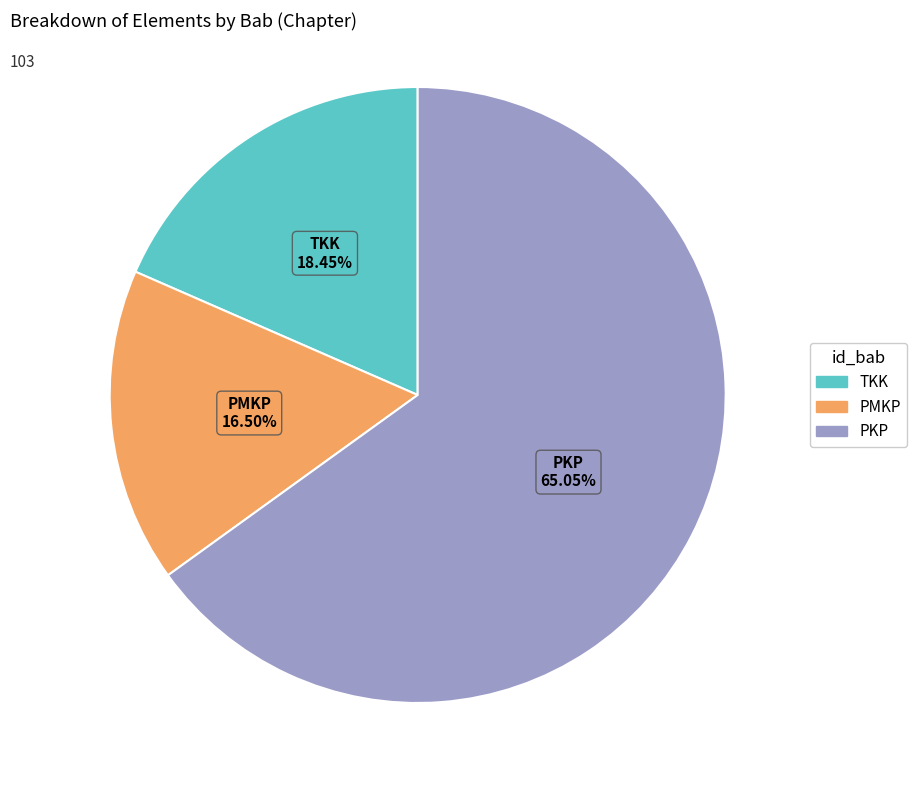

What is the ratio of the value at PKP to the value at PMKP?

3.9